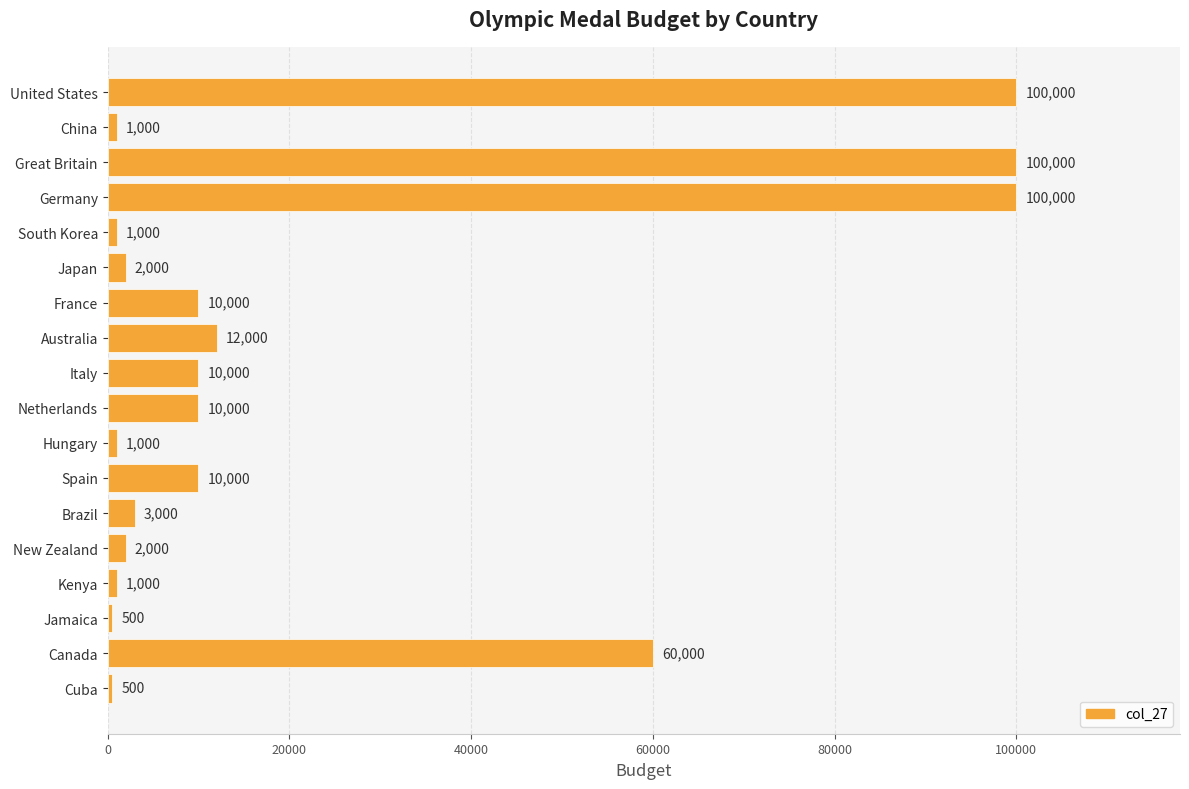

The chart shows a value of 150917 at Germany. True or false?

False